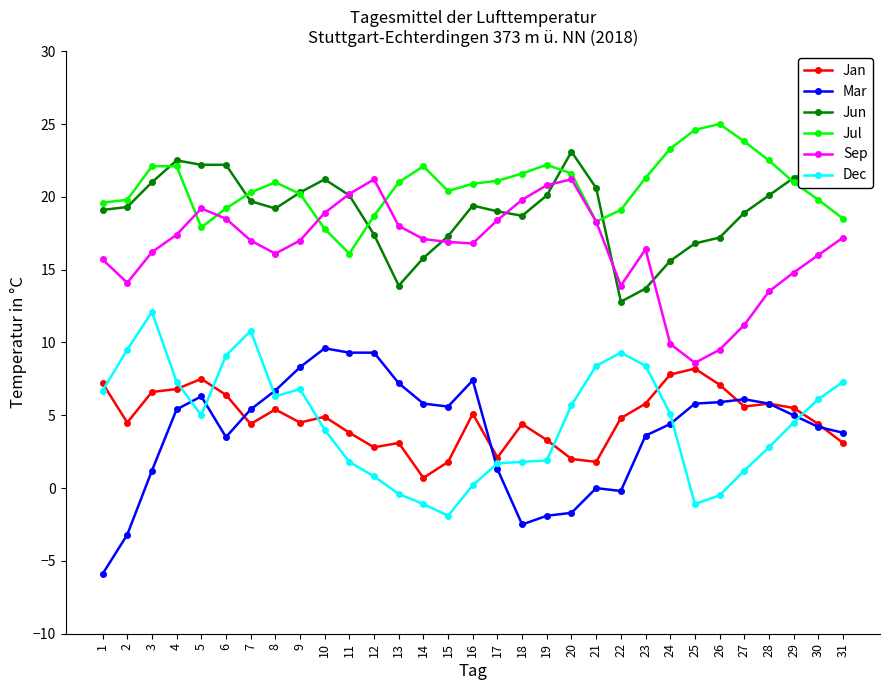

How many values in Dec are above zero?

26